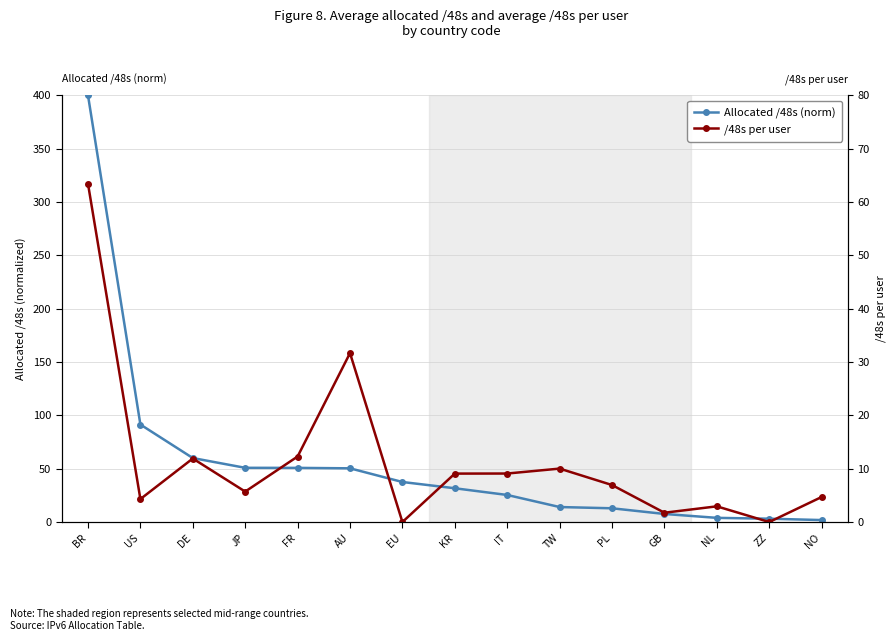

Which has a higher value, NL or ZZ?

NL